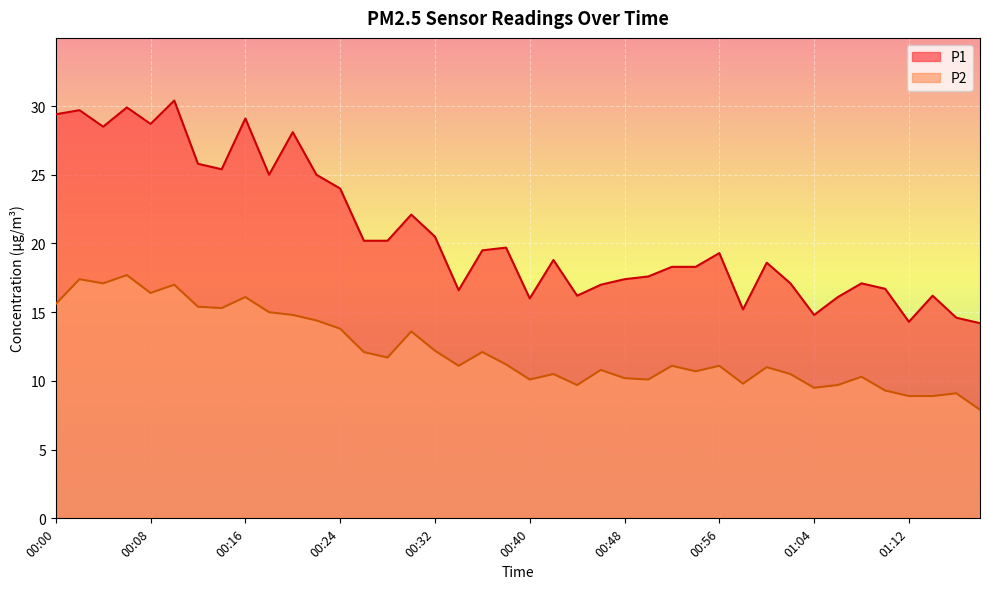

What is the difference between the highest and lowest values at 00:38?

8.5